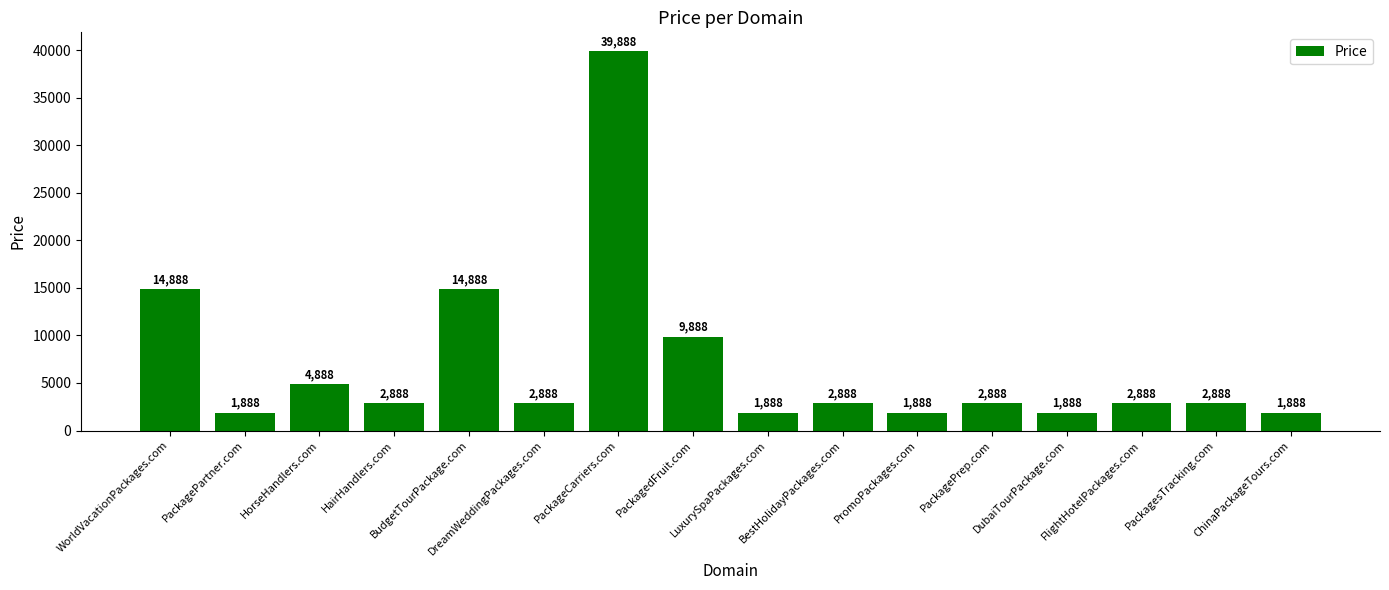

What is the change in value from LuxurySpaPackages.com to PackagesTracking.com?

+1000